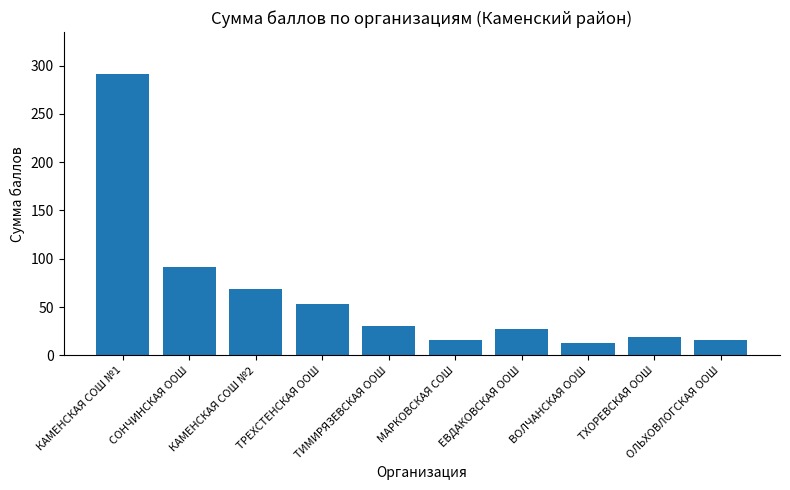

What is the change in value from СОНЧИНСКАЯ ООШ to КАМЕНСКАЯ СОШ №2?

-23